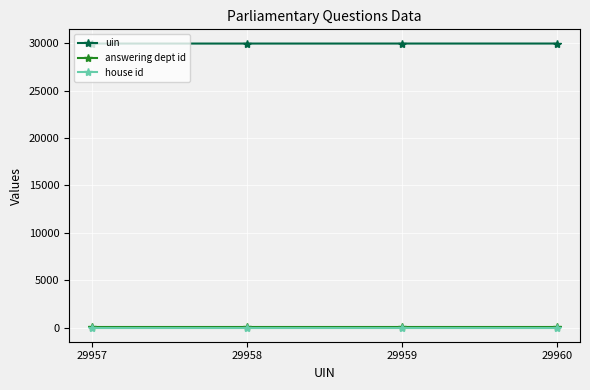

True or false: uin and house id cross at least once.

False